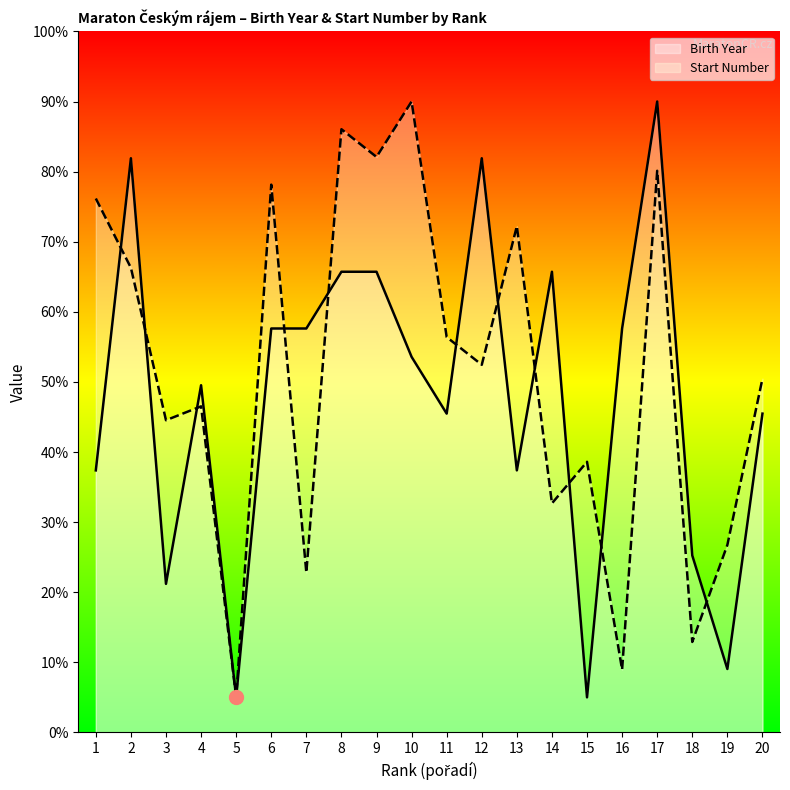

List the series in order of their peak value, highest first.

Birth Year, Start Number